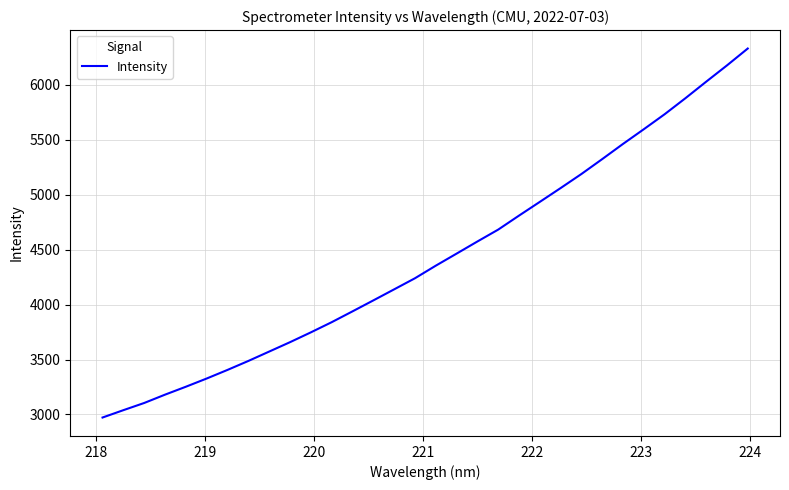

What is the greatest value displayed?

6330.1